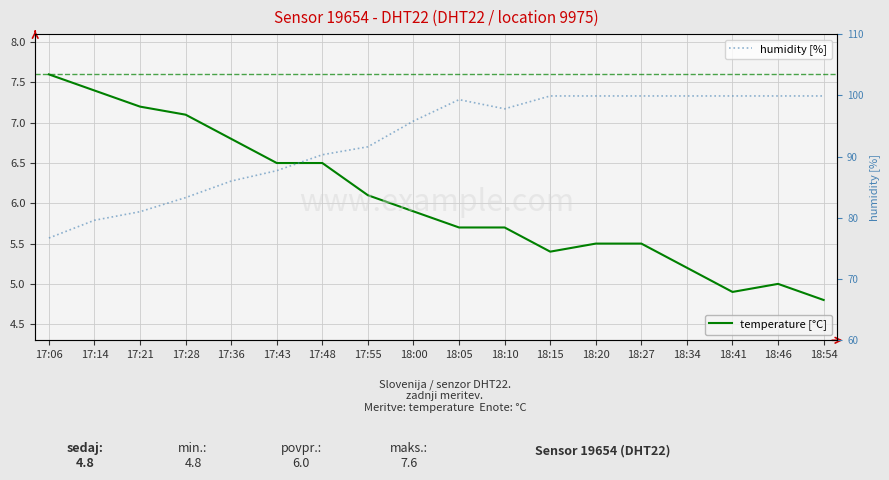

At which label does temperature [°C] reach its peak?

17:06